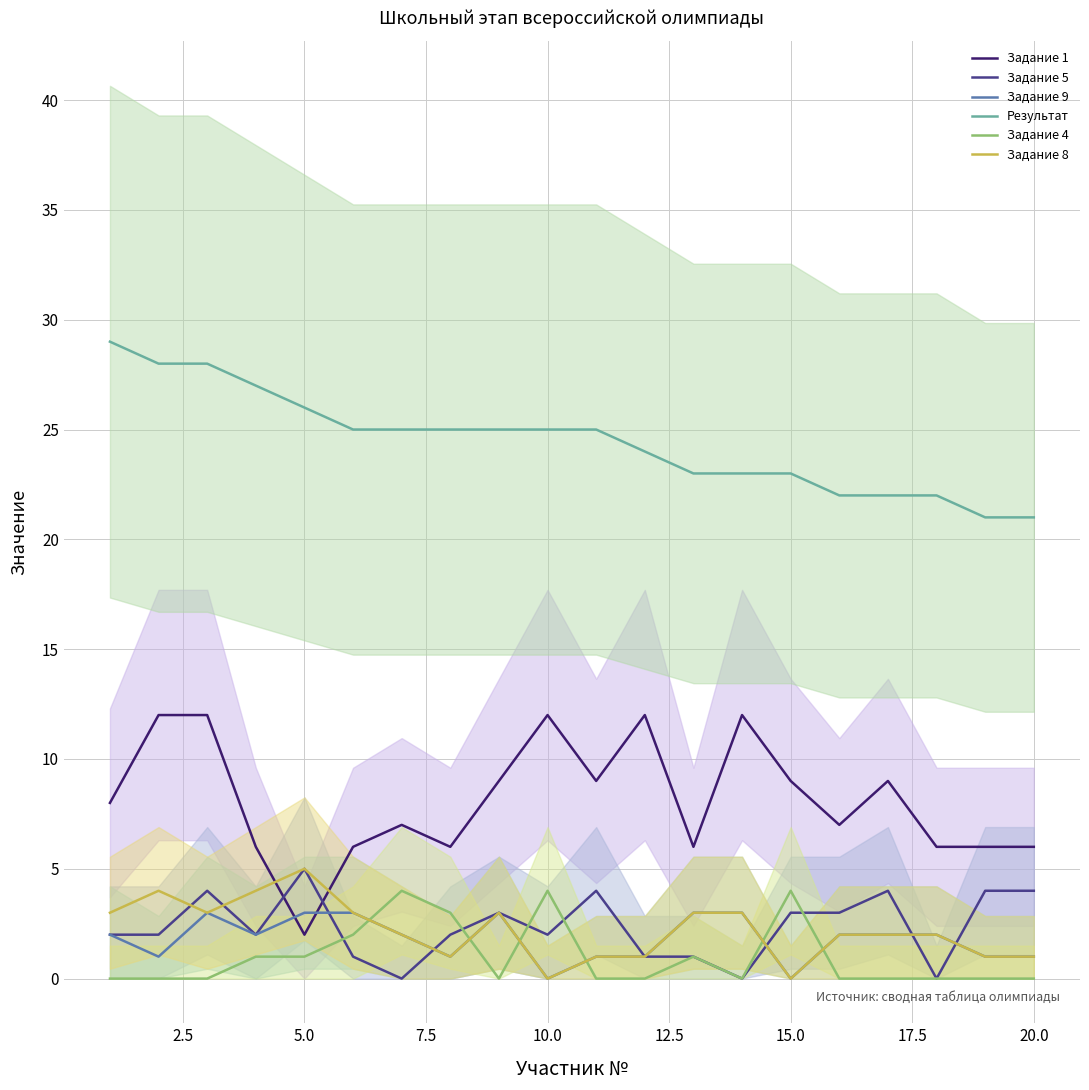

Does the chart have visible grid lines?

Yes